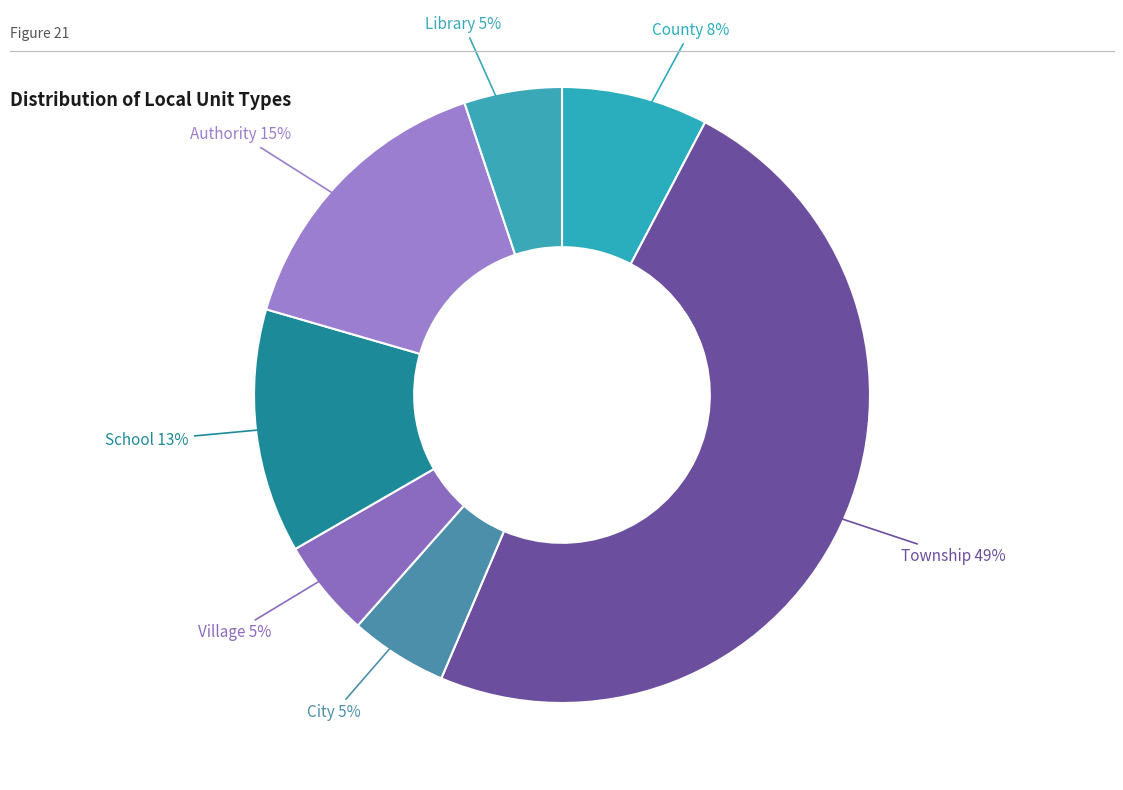

To the nearest percent, what is the average slice percentage?

14%